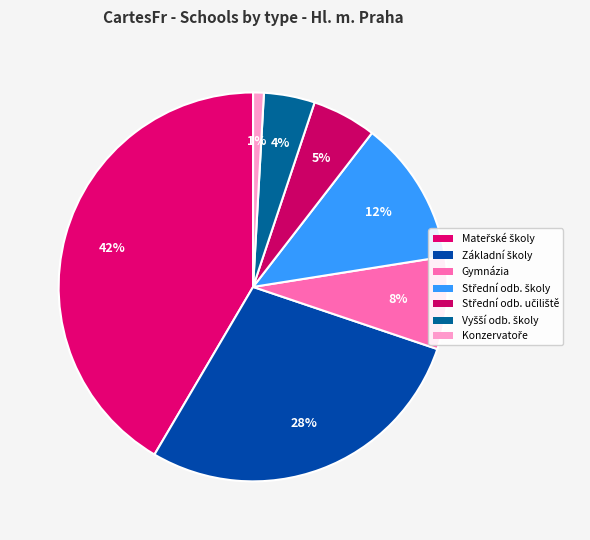

Which category has the smallest portion of the pie?

Konzervatoře
(Conservatoires)